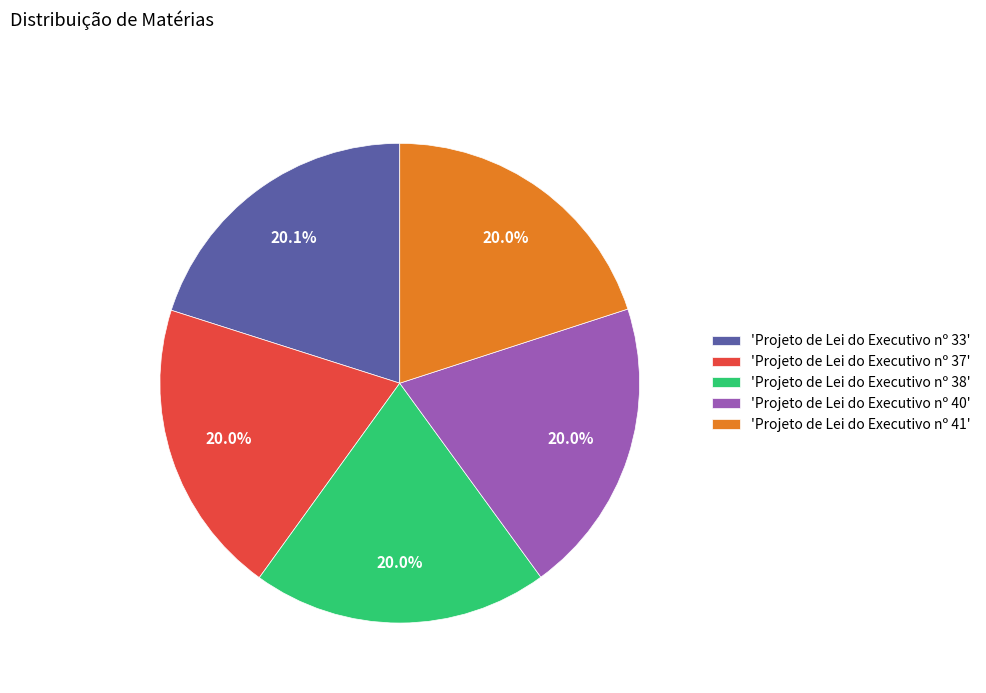

Approximately how many times larger is the value at 'Projeto de Lei do Executivo nº 40' compared to 'Projeto de Lei do Executivo nº 37'?

1.0